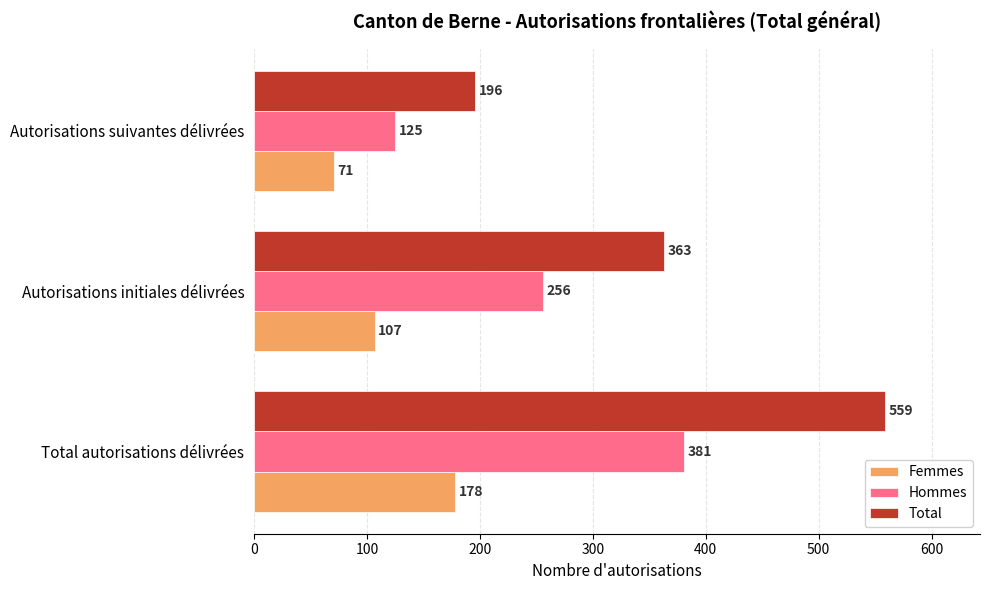

Where is Femmes nearest to the value 124?

Autorisations initiales délivrées